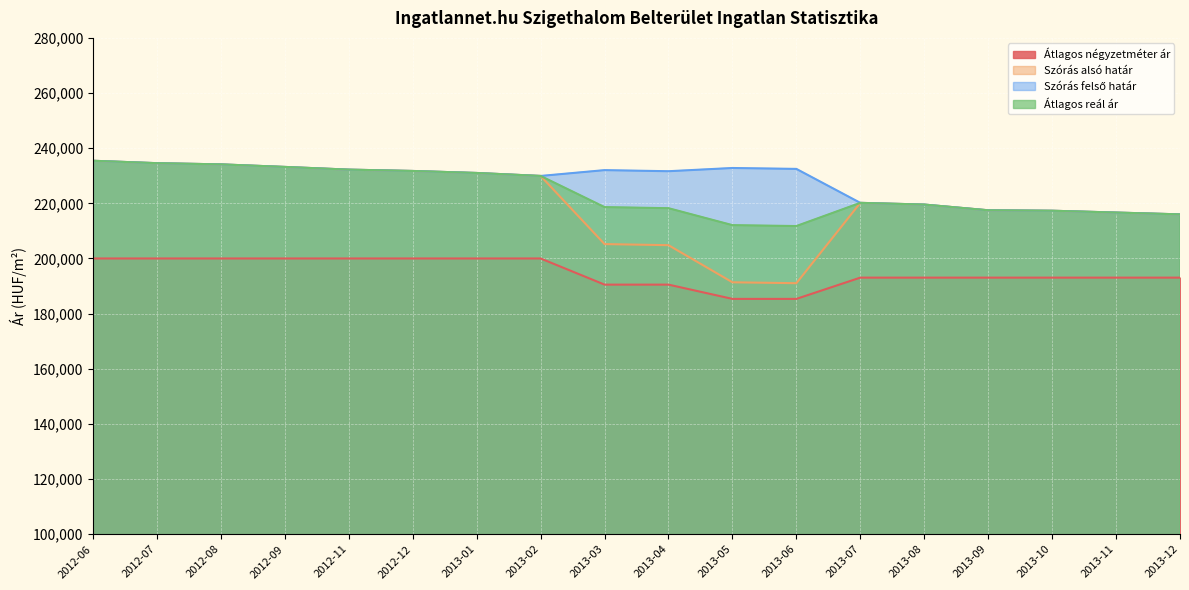

How many values in the Szórás alsó határ series exceed 220172?

8